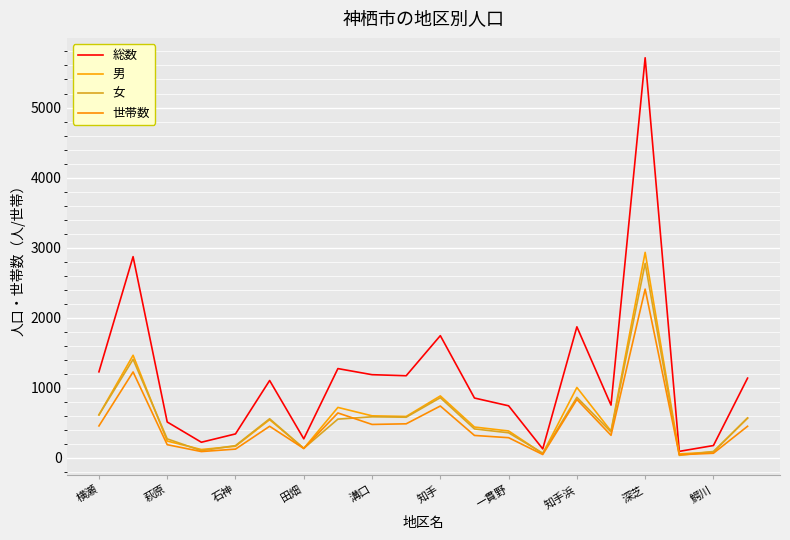

What is the average value of the 男 series?

601